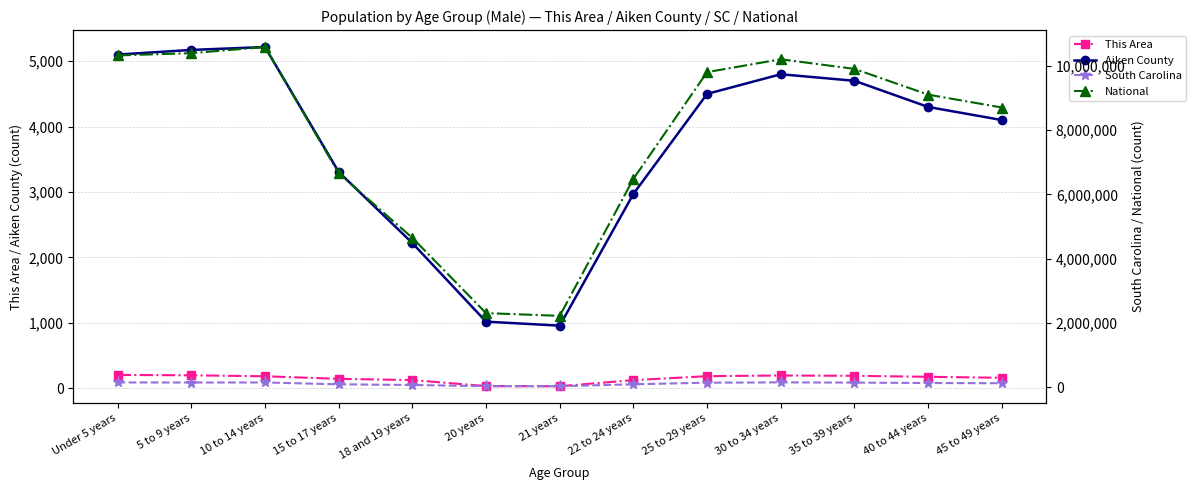

At 20 years, list the series in order from smallest to largest.

This Area, Aiken County, South Carolina, National